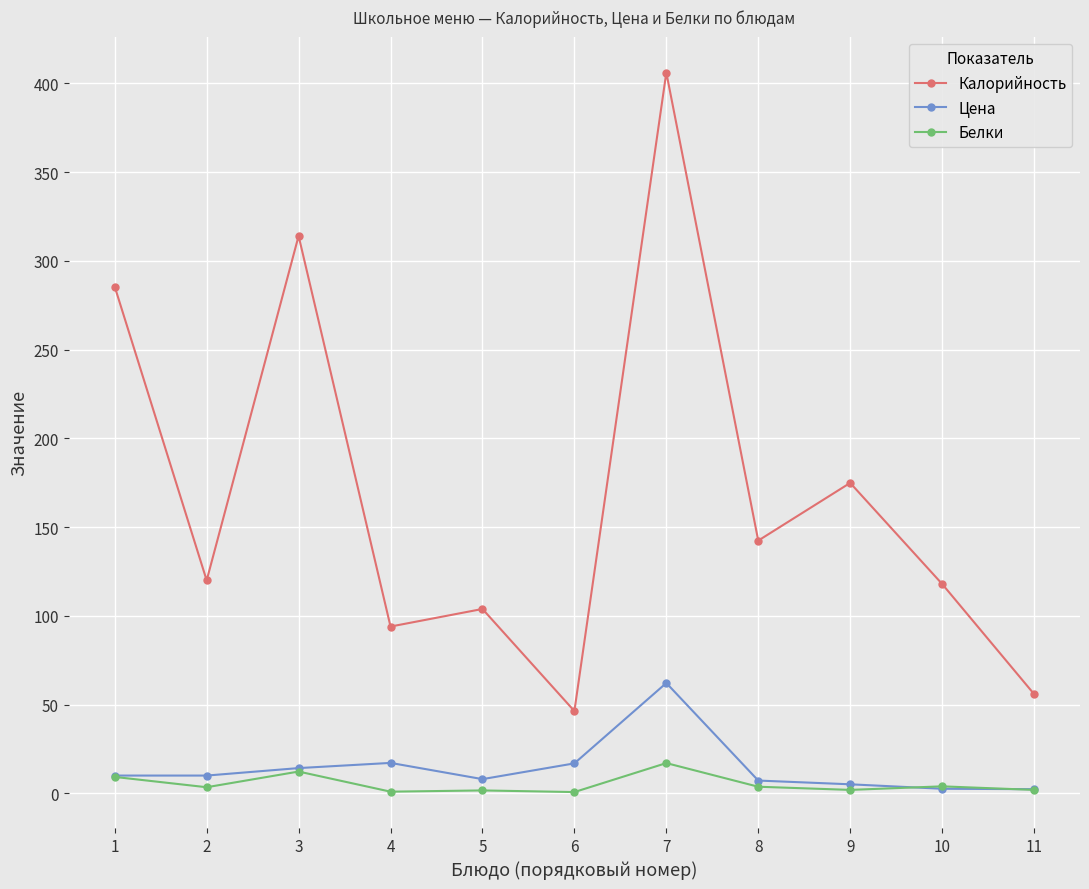

Where does the Калорийность series first go above 120?

1